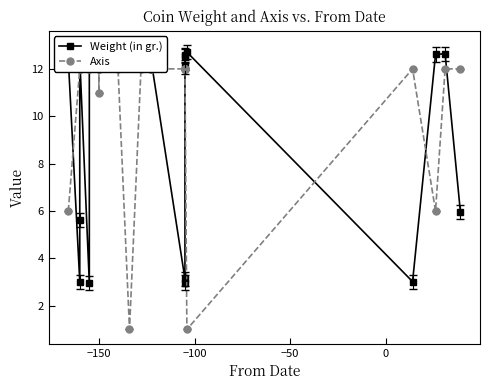

What is the difference between the highest and lowest values at 0?

9.1